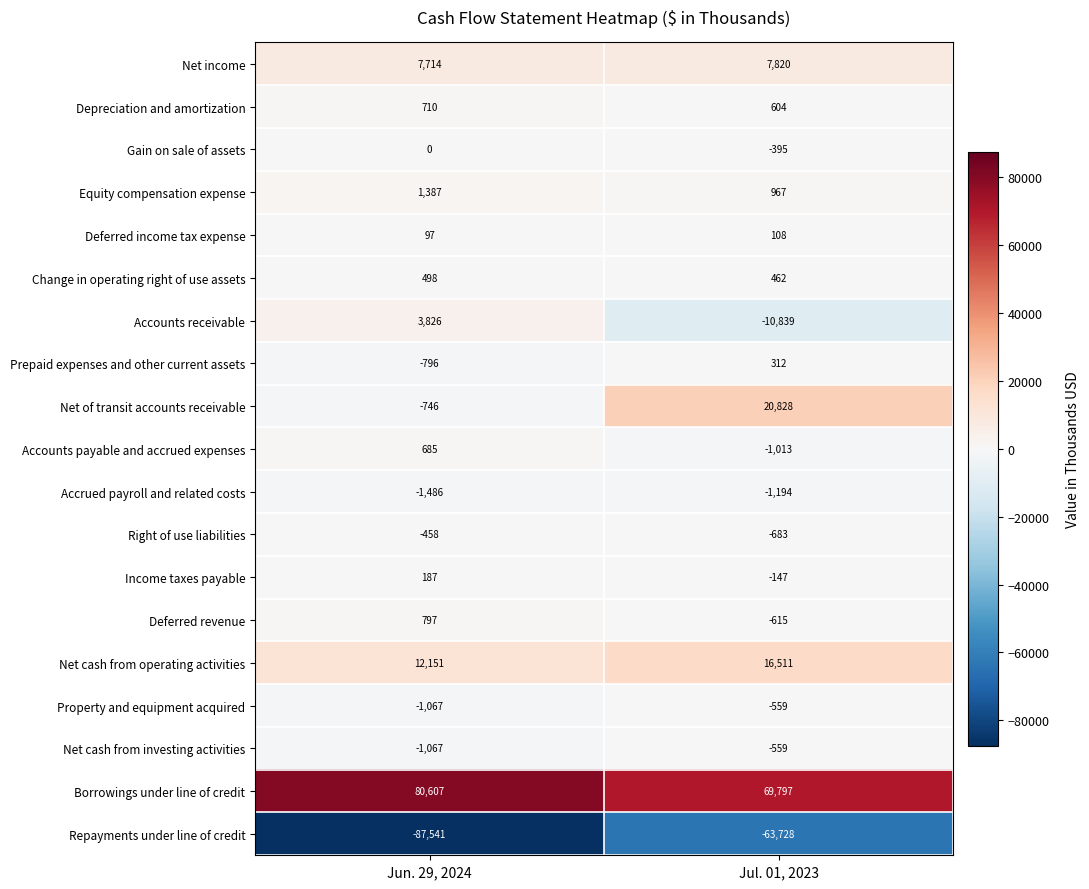

Which series changed the most between Jun. 29, 2024 and Jul. 01, 2023?

Repayments under line of credit